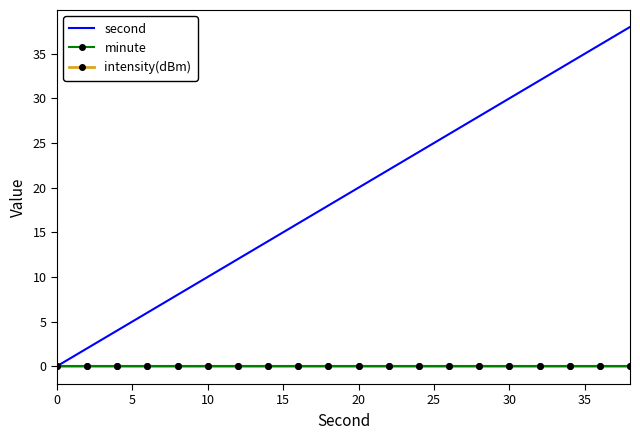

Reading right to left, list all the values displayed in this chart.

second: 38	36	34	32	30	28	26	24	22	20	18	16	14	12	10	8	6	4	2	0
minute: 0	0	0	0	0	0	0	0	0	0	0	0	0	0	0	0	0	0	0	0
intensity(dBm): 0	0	0	0	0	0	0	0	0	0	0	0	0	0	0	0	0	0	0	0